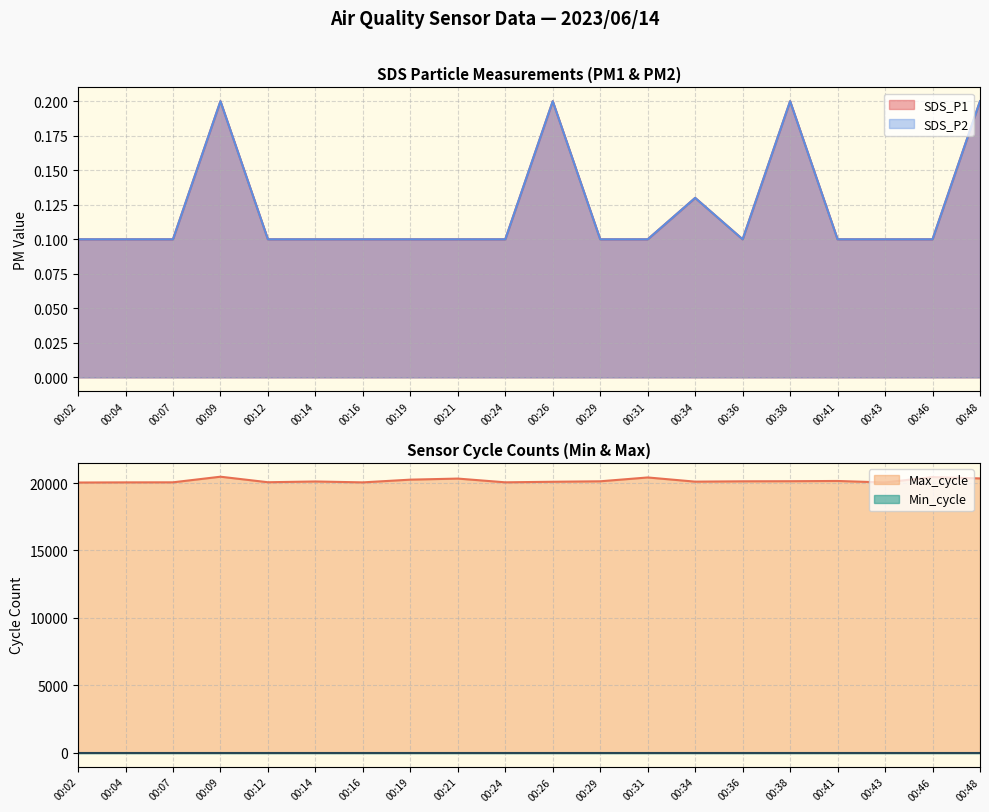

The value of Max_cycle at 00:48 is 20340. True or false?

True